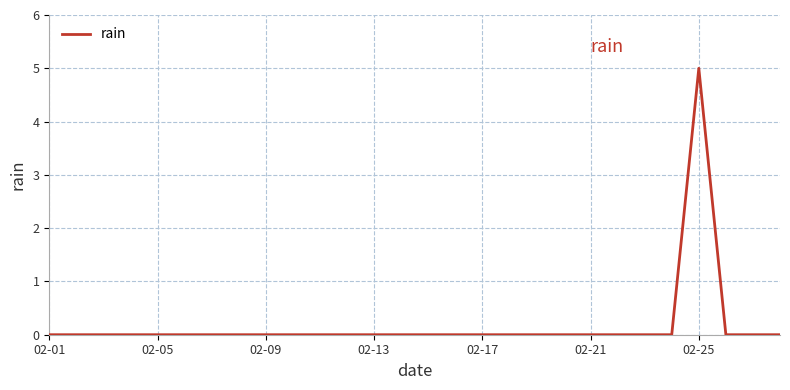

True or false: there are more than 0 points higher than both neighbors.

True